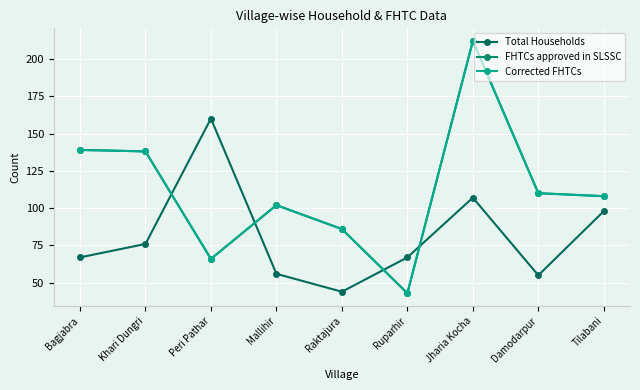

The value of FHTCs approved in SLSSC at Khari Dungri is 138. True or false?

True